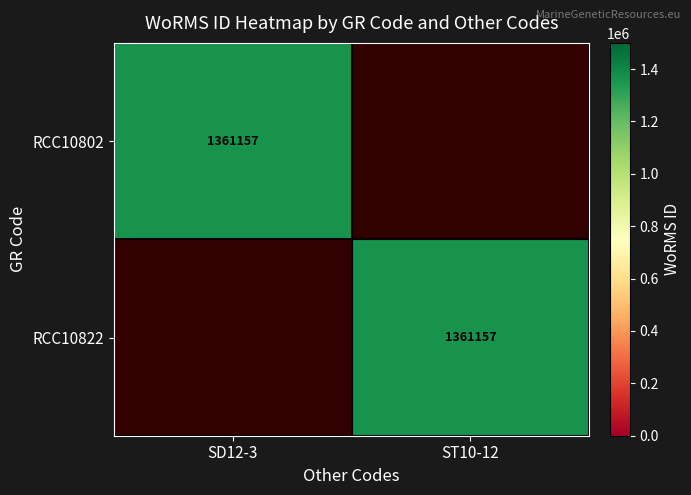

What is the difference between the highest and lowest values at ST10-12?

1361157